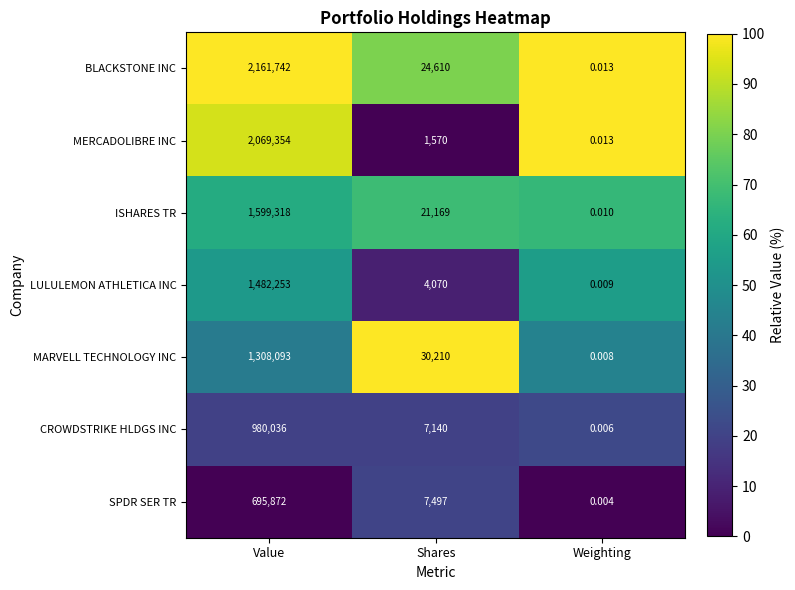

At which category is the sum across all series the highest?

Value